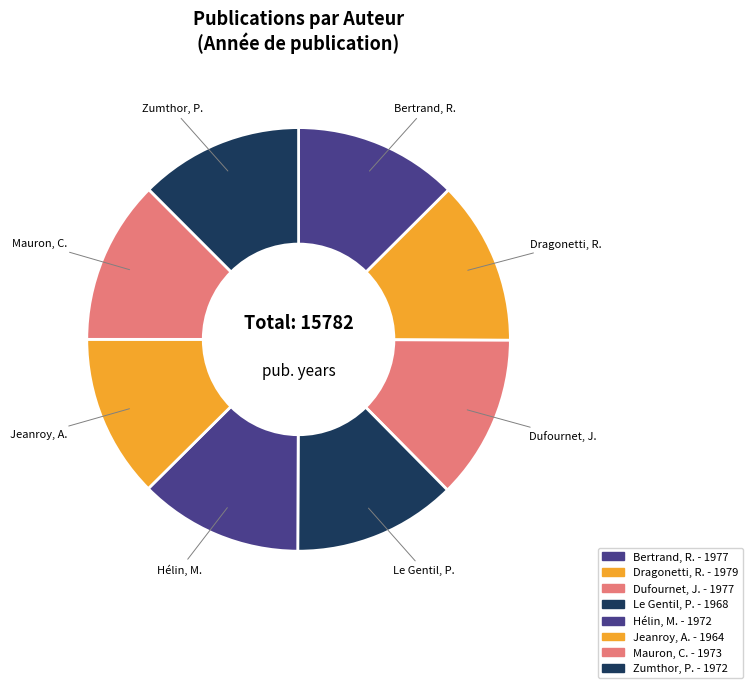

Count the number of slices in the pie.

8